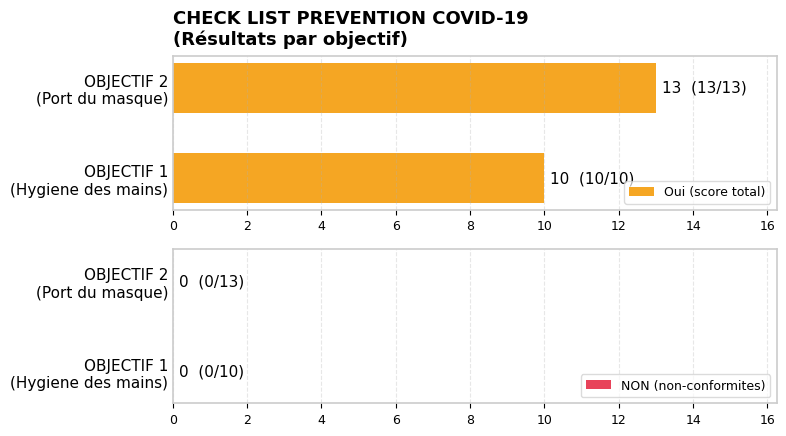

What is the average value?

12